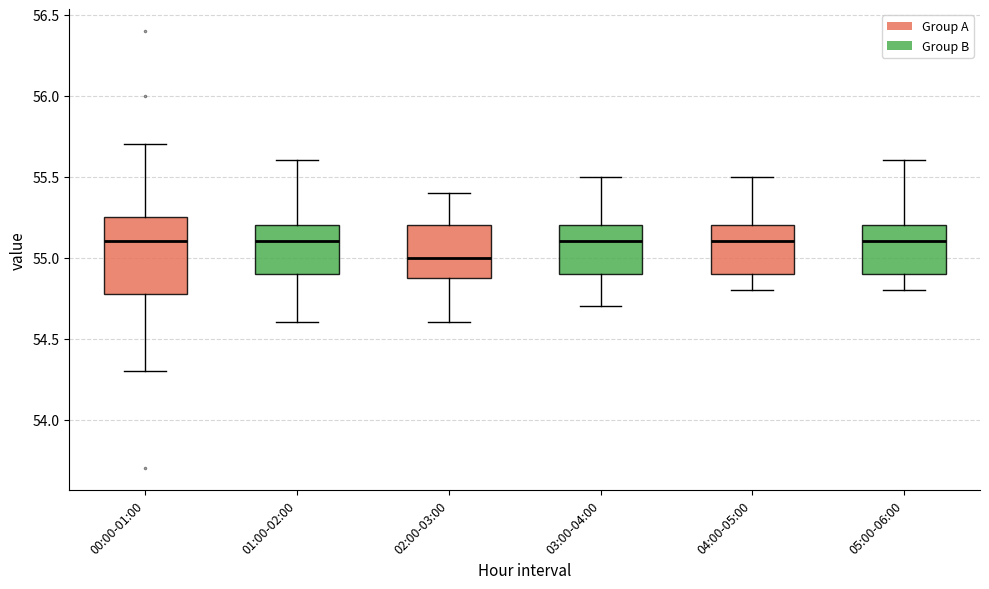

Reading left to right, read every box against the y-axis: the position of its median line, the range the box covers, and the ends of its whiskers. The values are not printed on the chart, so give them approximately, as read against the axis.

00:00-01:00: median 55.10, box 54.80 to 55.25, whiskers 54.30 to 55.70
01:00-02:00: median 55.10, box 54.90 to 55.20, whiskers 54.60 to 55.60
02:00-03:00: median 55.00, box 54.90 to 55.20, whiskers 54.60 to 55.40
03:00-04:00: median 55.10, box 54.90 to 55.20, whiskers 54.70 to 55.50
04:00-05:00: median 55.10, box 54.90 to 55.20, whiskers 54.80 to 55.50
05:00-06:00: median 55.10, box 54.90 to 55.20, whiskers 54.80 to 55.60